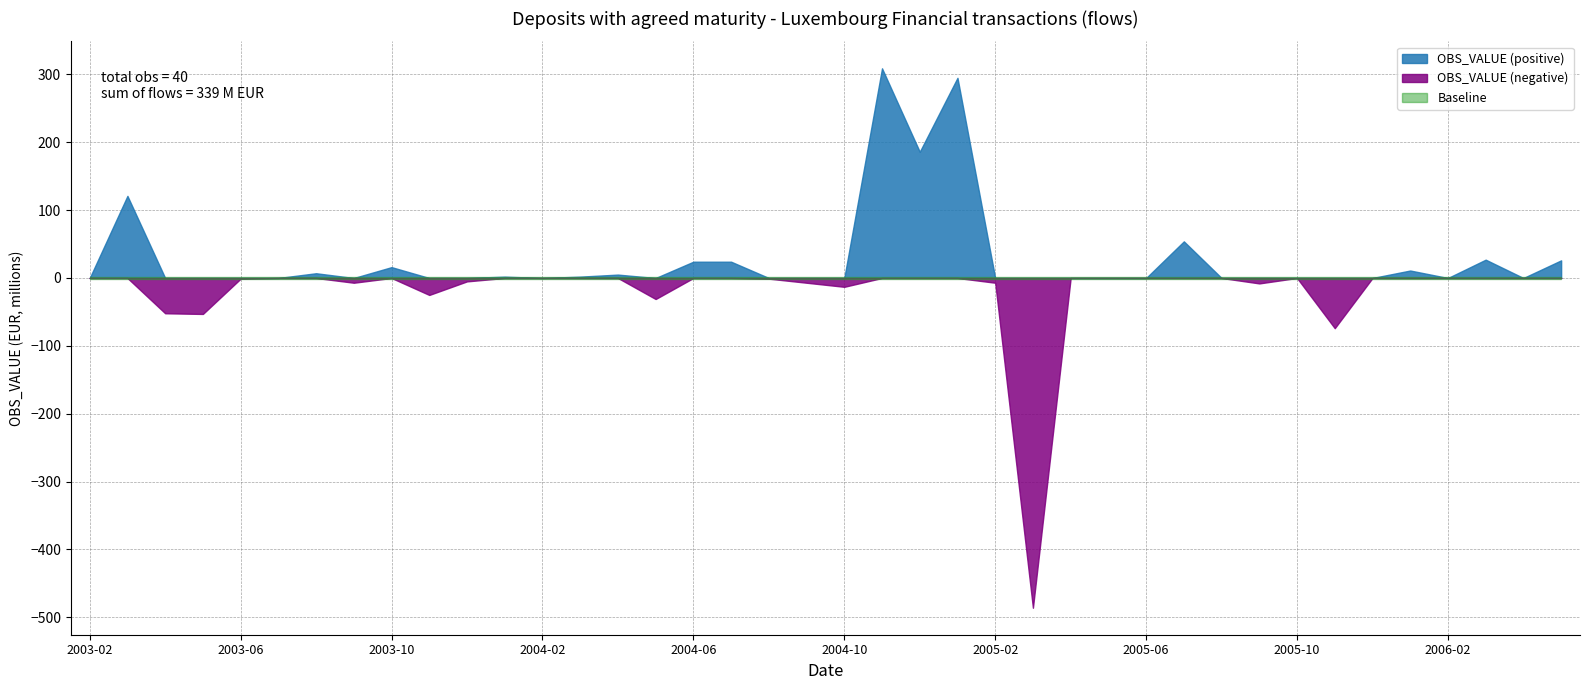

What is the change in value from 2003-11 to 2005-10?

+25